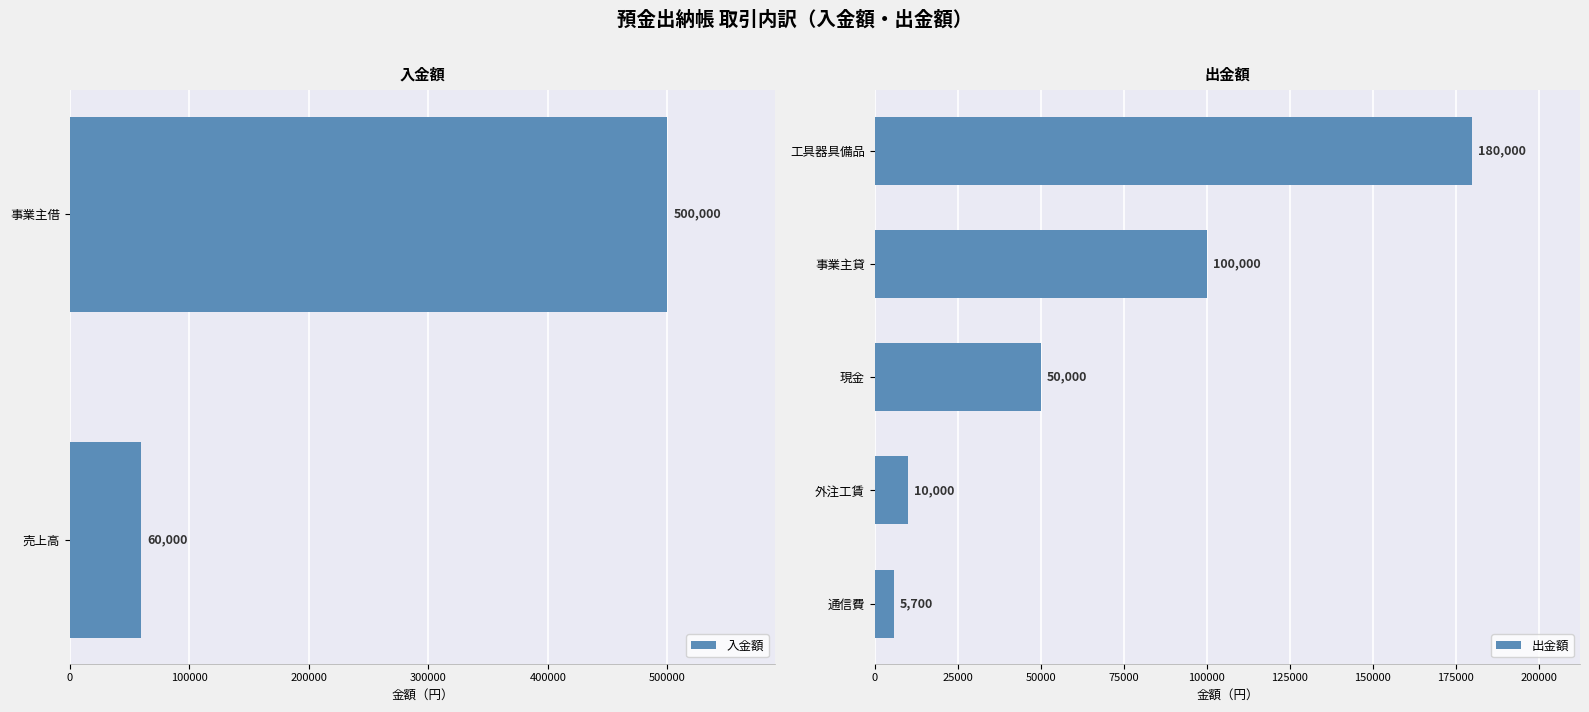

The value of 出金額 at 5 is 180000. True or false?

True